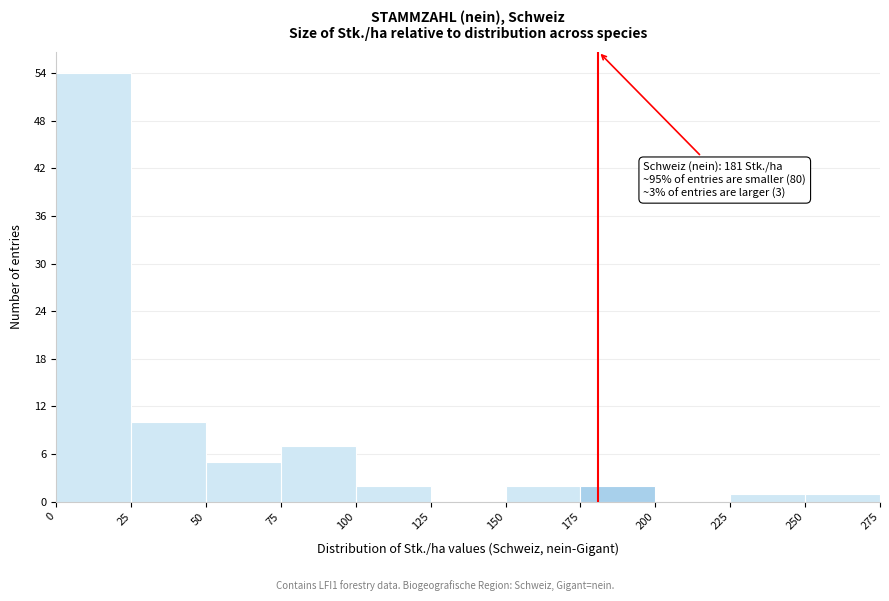

Which range on the x-axis has the tallest bar?

0 to 25